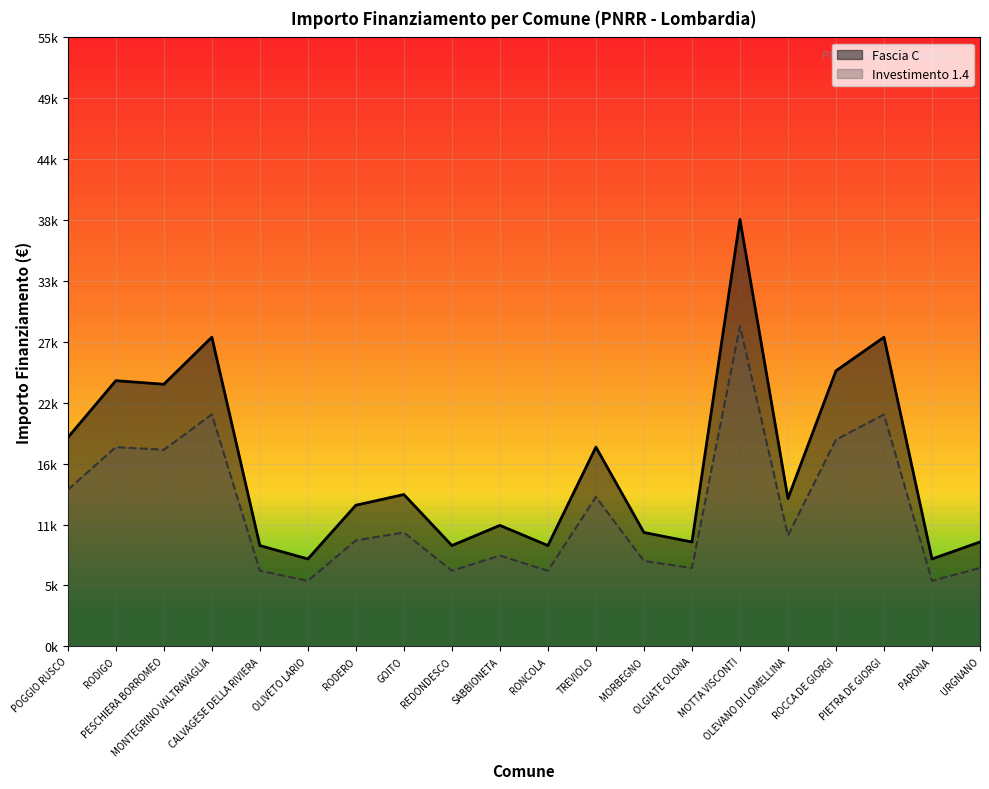

Does the chart display data point markers on the line(s)?

No